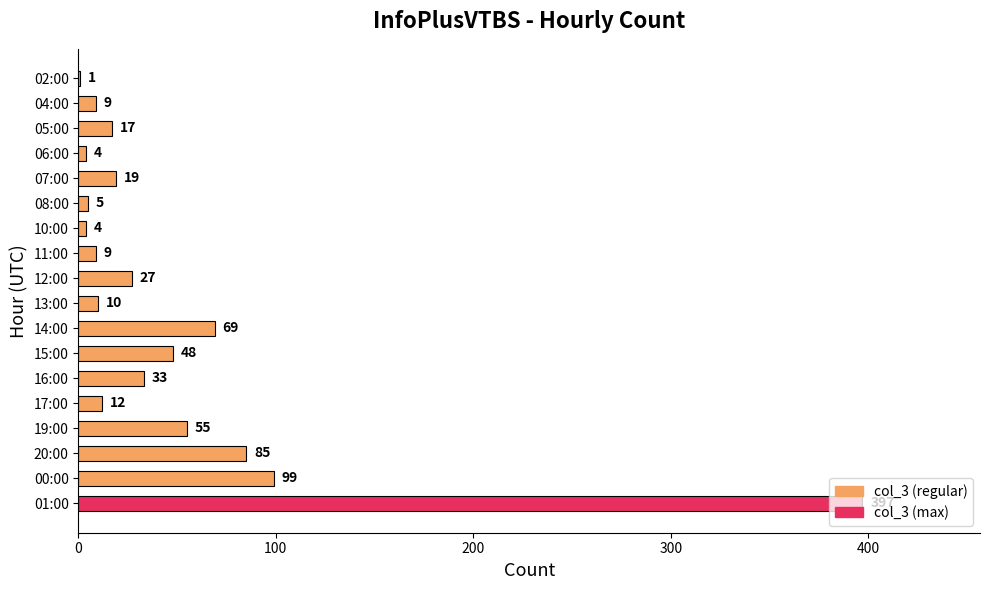

Where is the data nearest to the value 199?

00:00